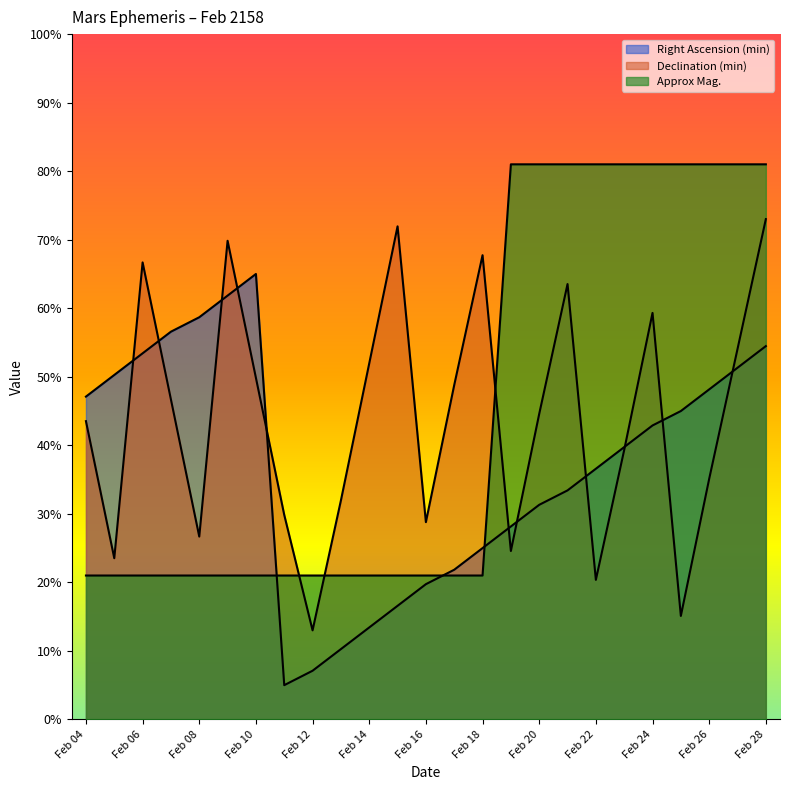

What is the difference between the maximum and minimum values in the Declination (min) series?

60.0